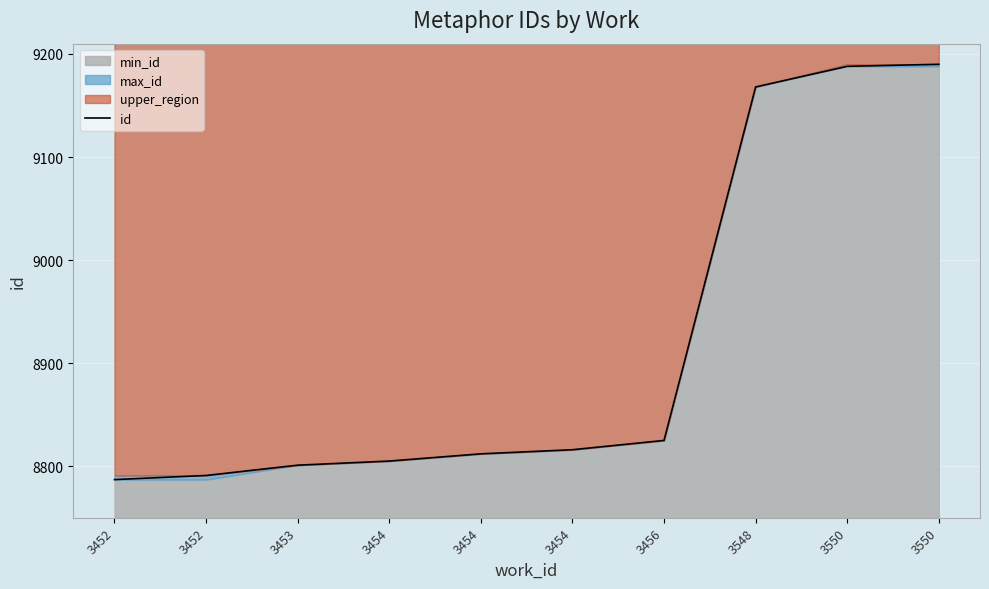

Approximately how many times larger is the value at 3453 compared to 3452?

1.0